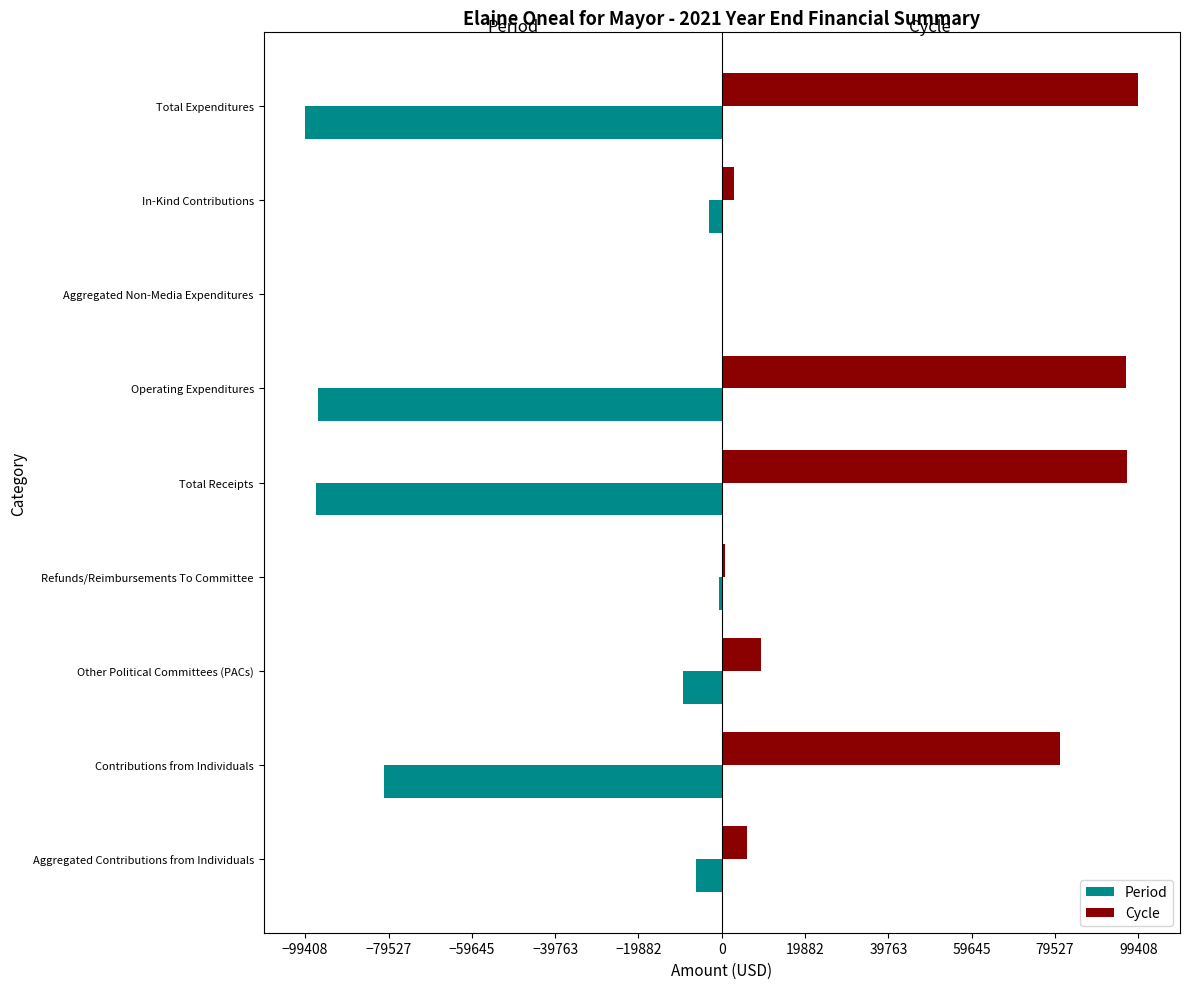

What is the maximum value shown in the chart?

99408.1